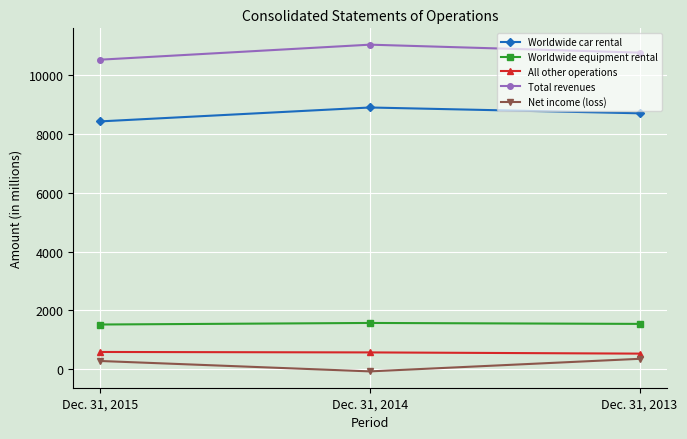

What is the average value of the Net income (loss) series?

183